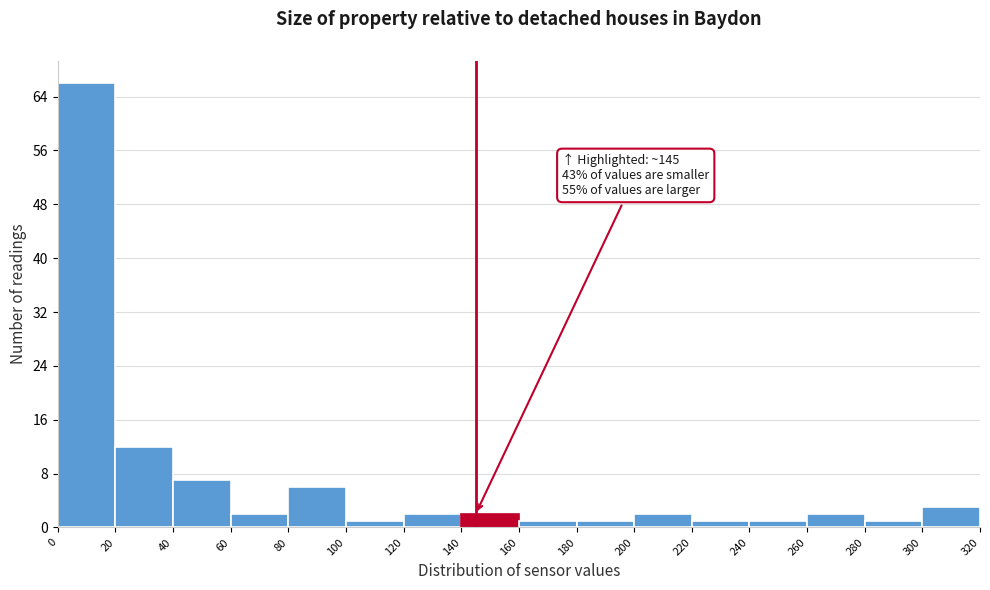

Over which range of the x-axis is the bar tallest?

0 to 20